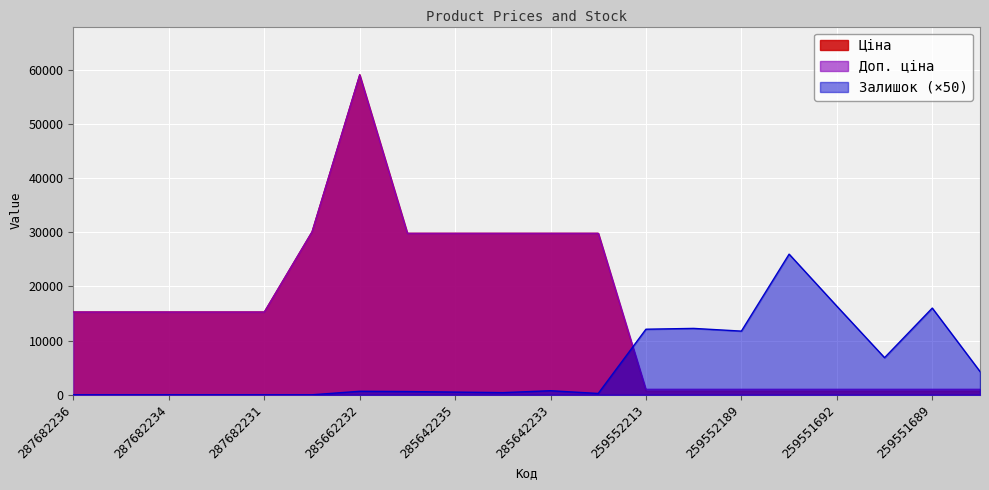

True or false: Ціна has more than 2 interior local peaks.

False